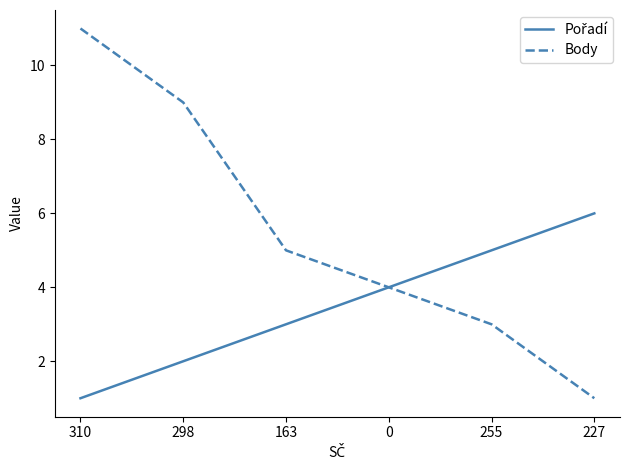

List the labels in order of Body value, largest first.

310, 298, 163, 0, 255, 227